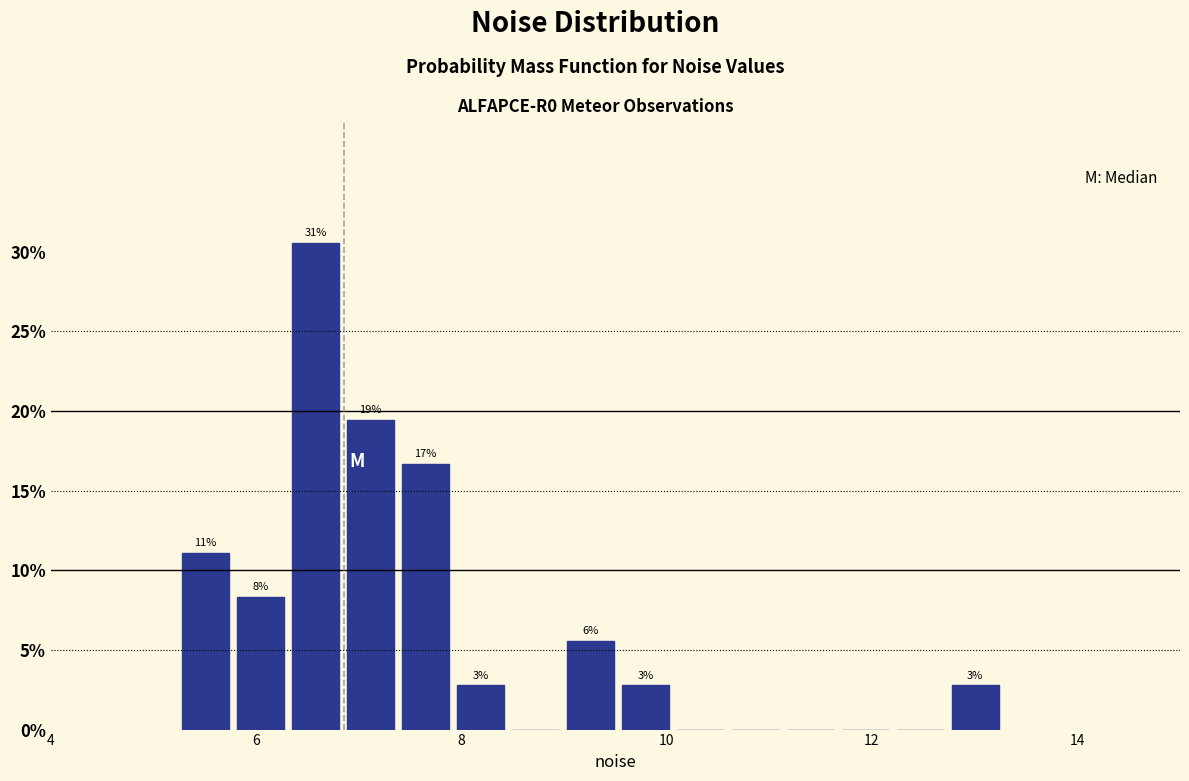

Around what value on the x-axis is the tallest bar? Give the approximate position of its centre, as read against the axis.

6.6